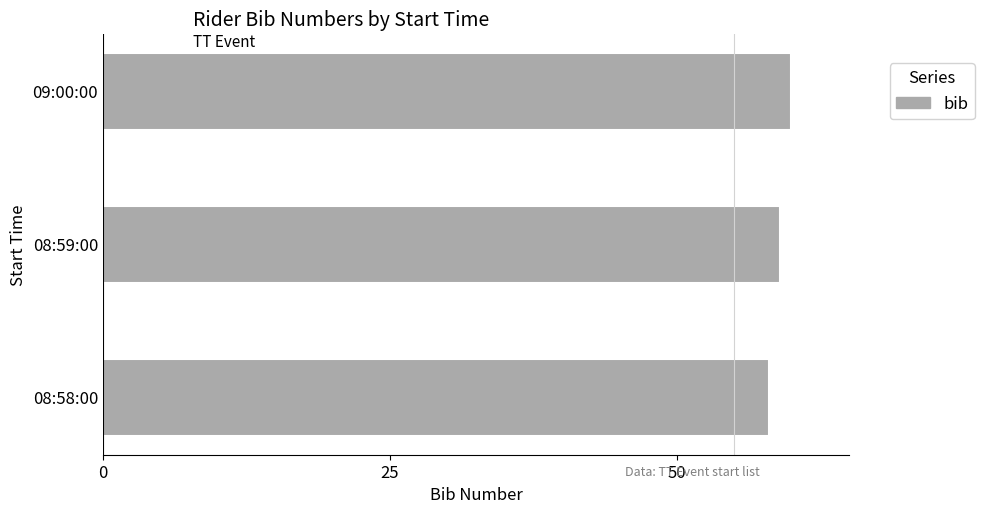

Which category has the lowest value across all series?

08:58:00